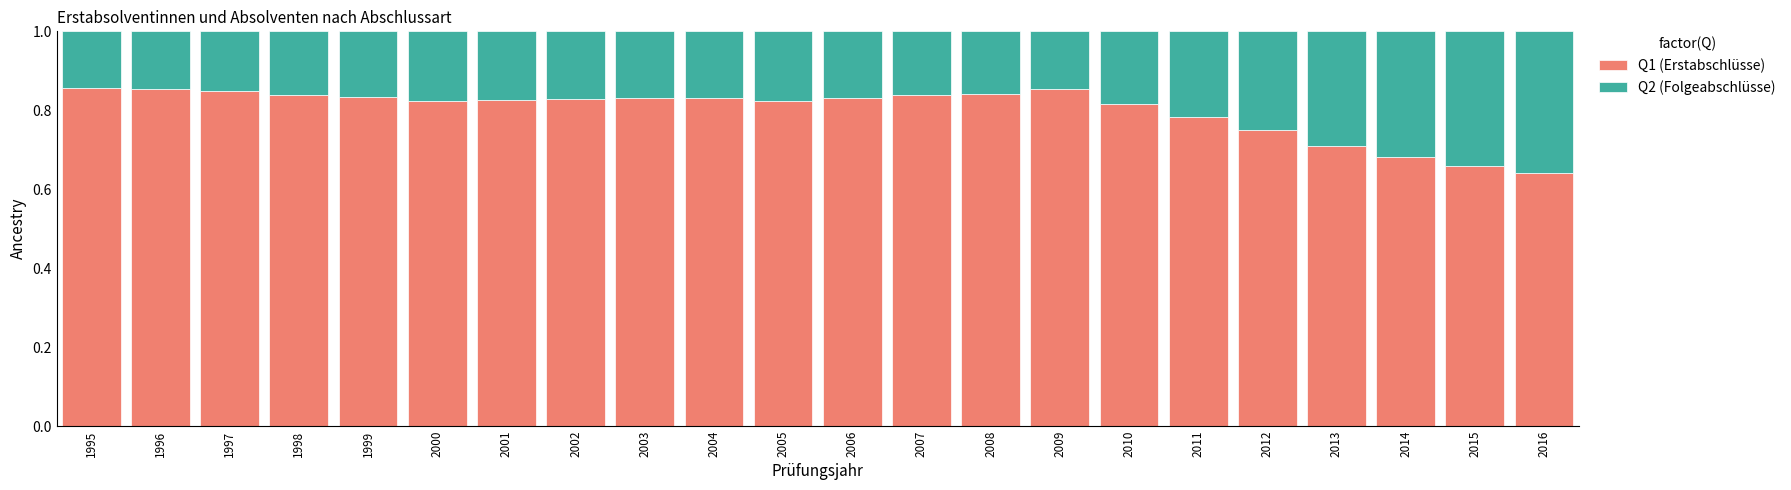

What is the total value across all series at 2000?

1.0